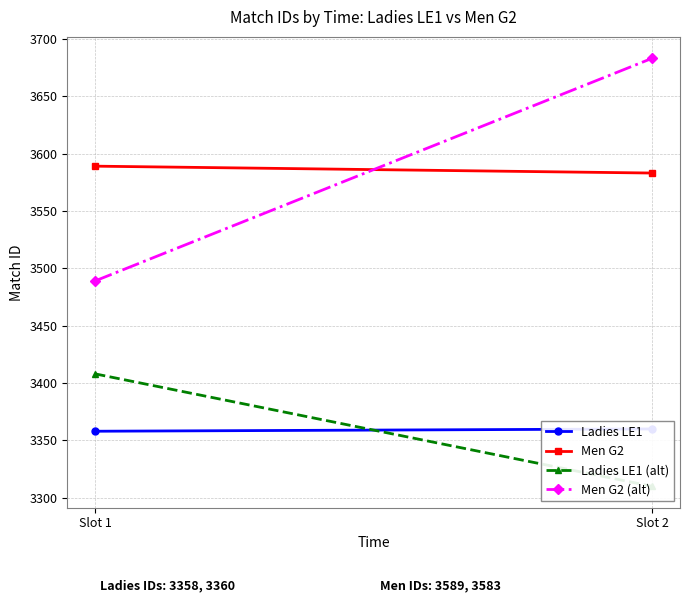

Reading right to left, extract all data points from this chart.

Ladies LE1: Slot 2=3360	Slot 1=3358
Men G2: Slot 2=3583	Slot 1=3589
Ladies LE1 (alt): Slot 2=3310	Slot 1=3408
Men G2 (alt): Slot 2=3683	Slot 1=3489